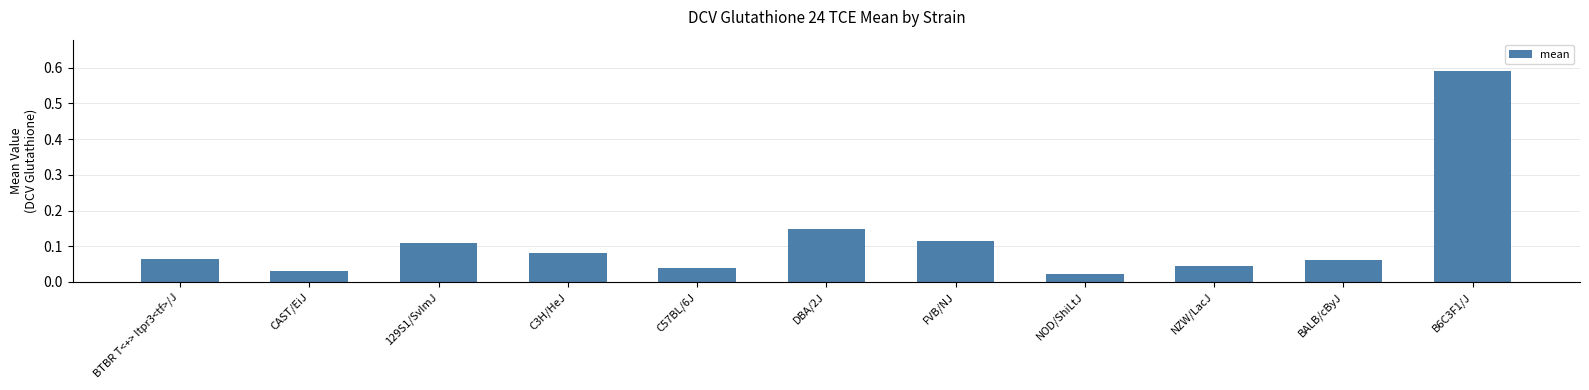

What is the sum of the values at C3H/HeJ and 129S1/SvImJ?

0.2